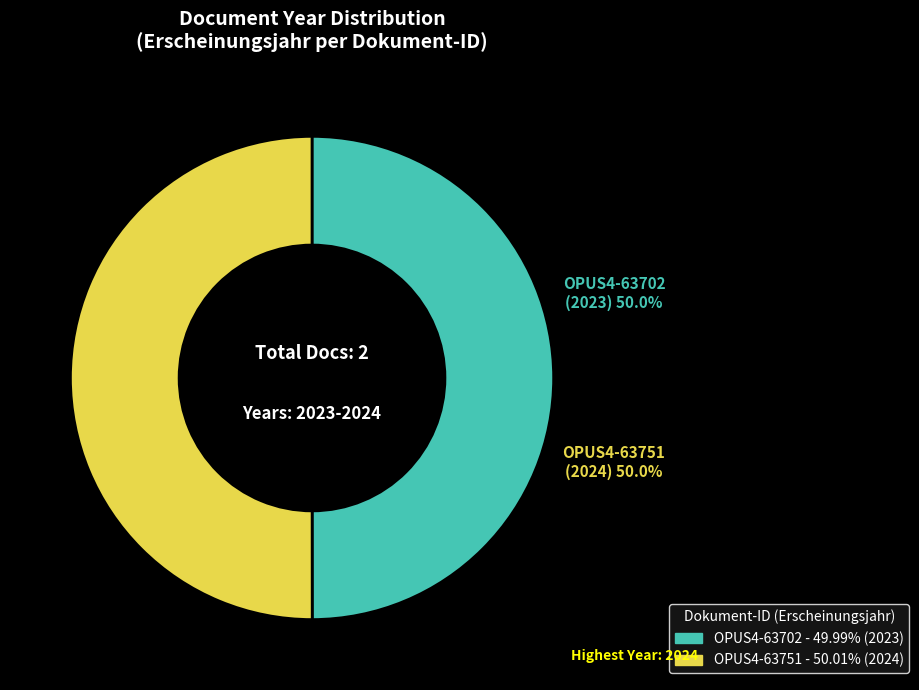

The OPUS4-63751 slice represents 44% of the pie. True or false?

False